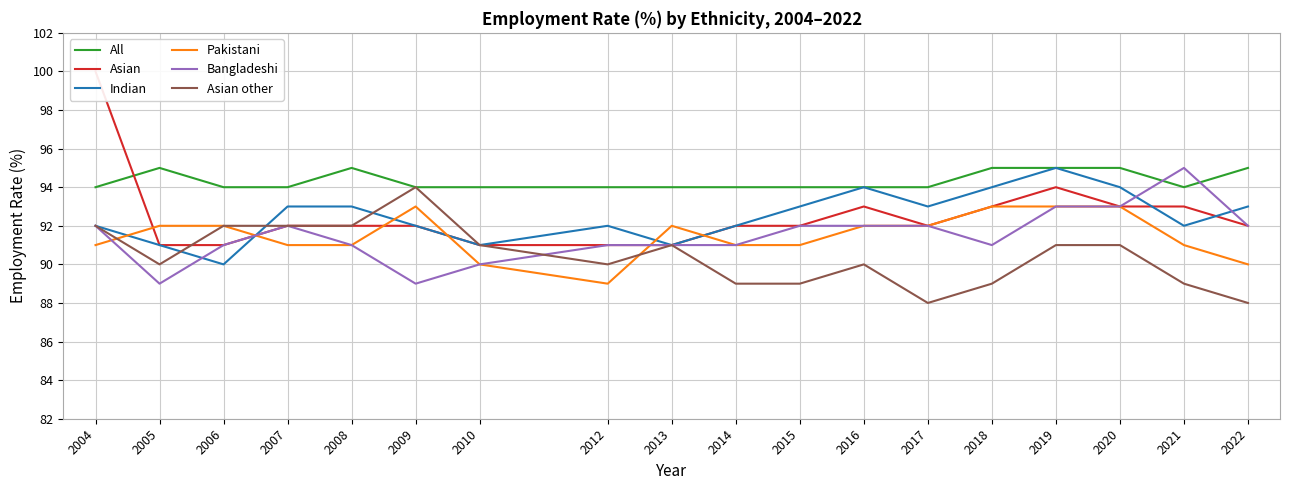

Rank the series by their maximum value, from lowest to highest.

Pakistani, Asian other, All, Indian, Bangladeshi, Asian